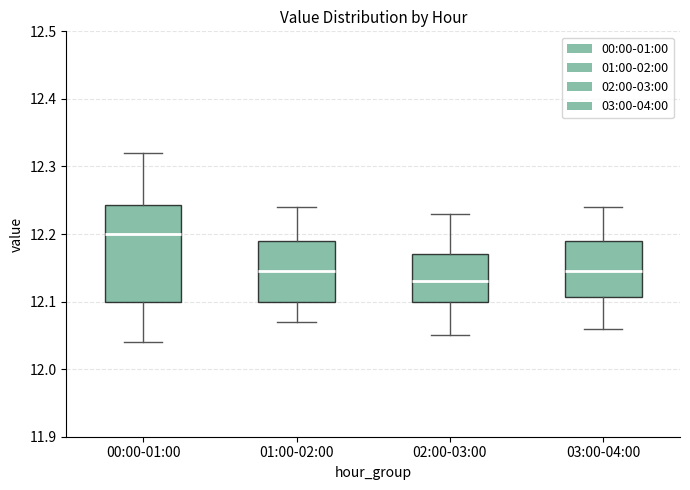

Reading left to right, read every box against the y-axis: the position of its median line, the range the box covers, and the ends of its whiskers. The values are not printed on the chart, so give them approximately, as read against the axis.

00:00-01:00: median 12.20, box 12.10 to 12.24, whiskers 12.04 to 12.32
01:00-02:00: median 12.15, box 12.10 to 12.19, whiskers 12.07 to 12.24
02:00-03:00: median 12.13, box 12.10 to 12.17, whiskers 12.05 to 12.23
03:00-04:00: median 12.15, box 12.11 to 12.19, whiskers 12.06 to 12.24